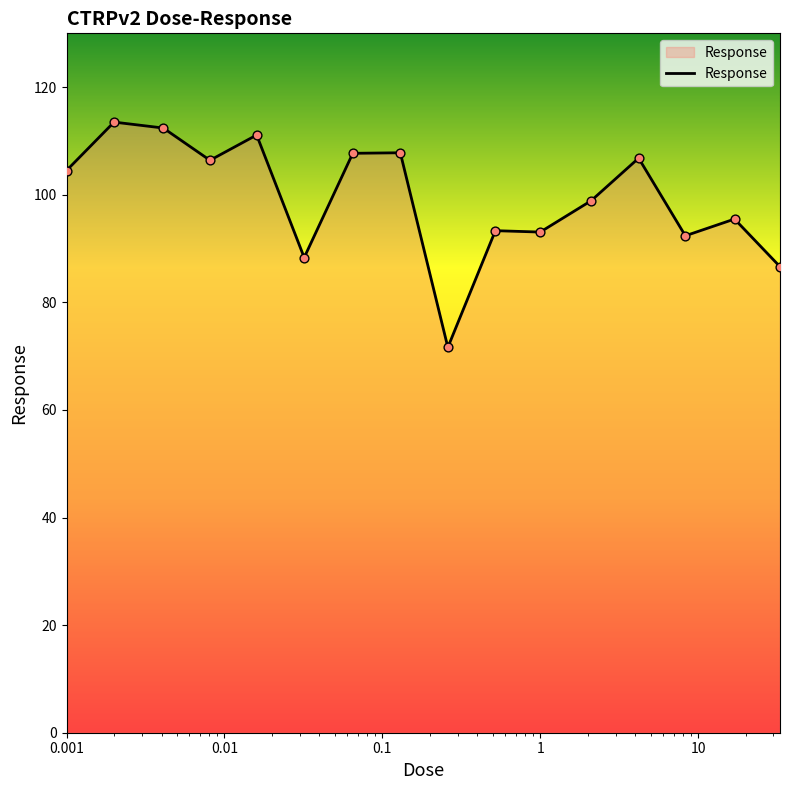

What is the greatest value displayed?

113.5